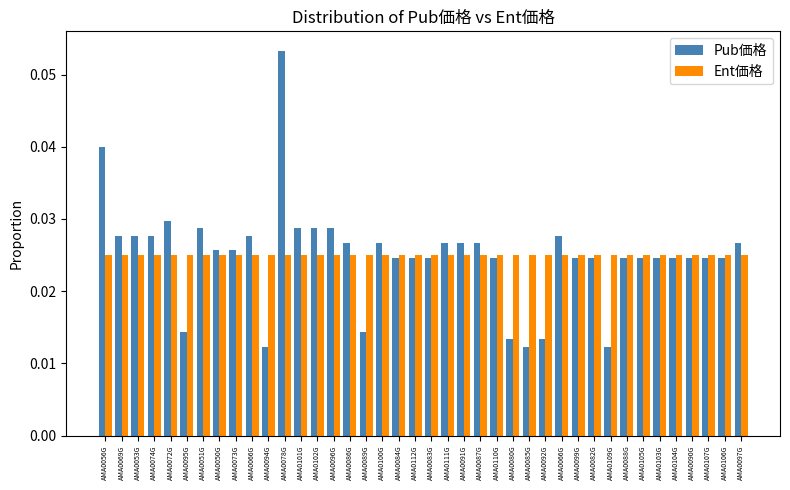

Reading left to right, extract all data points from this chart.

Pub価格: AMA0056G=0.0	AMA0069G=0.0	AMA0053G=0.0	AMA0074G=0.0	AMA0072G=0.0	AMA0095G=0.0	AMA0051G=0.0	AMA0050G=0.0	AMA0073G=0.0	AMA0066G=0.0	AMA0094G=0.0	AMA0078G=0.1	AMA0101G=0.0	AMA0102G=0.0	AMA0096G=0.0	AMA0086G=0.0	AMA0089G=0.0	AMA0100G=0.0	AMA0084G=0.0	AMA0112G=0.0	AMA0083G=0.0	AMA0111G=0.0	AMA0091G=0.0	AMA0087G=0.0	AMA0110G=0.0	AMA0080G=0.0	AMA0085G=0.0	AMA0092G=0.0	AMA0066G=0.0	AMA0099G=0.0	AMA0082G=0.0	AMA0109G=0.0	AMA0088G=0.0	AMA0105G=0.0	AMA0103G=0.0	AMA0104G=0.0	AMA0090G=0.0	AMA0107G=0.0	AMA0106G=0.0	AMA0097G=0.0
Ent価格: AMA0056G=0.0	AMA0069G=0.0	AMA0053G=0.0	AMA0074G=0.0	AMA0072G=0.0	AMA0095G=0.0	AMA0051G=0.0	AMA0050G=0.0	AMA0073G=0.0	AMA0066G=0.0	AMA0094G=0.0	AMA0078G=0.0	AMA0101G=0.0	AMA0102G=0.0	AMA0096G=0.0	AMA0086G=0.0	AMA0089G=0.0	AMA0100G=0.0	AMA0084G=0.0	AMA0112G=0.0	AMA0083G=0.0	AMA0111G=0.0	AMA0091G=0.0	AMA0087G=0.0	AMA0110G=0.0	AMA0080G=0.0	AMA0085G=0.0	AMA0092G=0.0	AMA0066G=0.0	AMA0099G=0.0	AMA0082G=0.0	AMA0109G=0.0	AMA0088G=0.0	AMA0105G=0.0	AMA0103G=0.0	AMA0104G=0.0	AMA0090G=0.0	AMA0107G=0.0	AMA0106G=0.0	AMA0097G=0.0